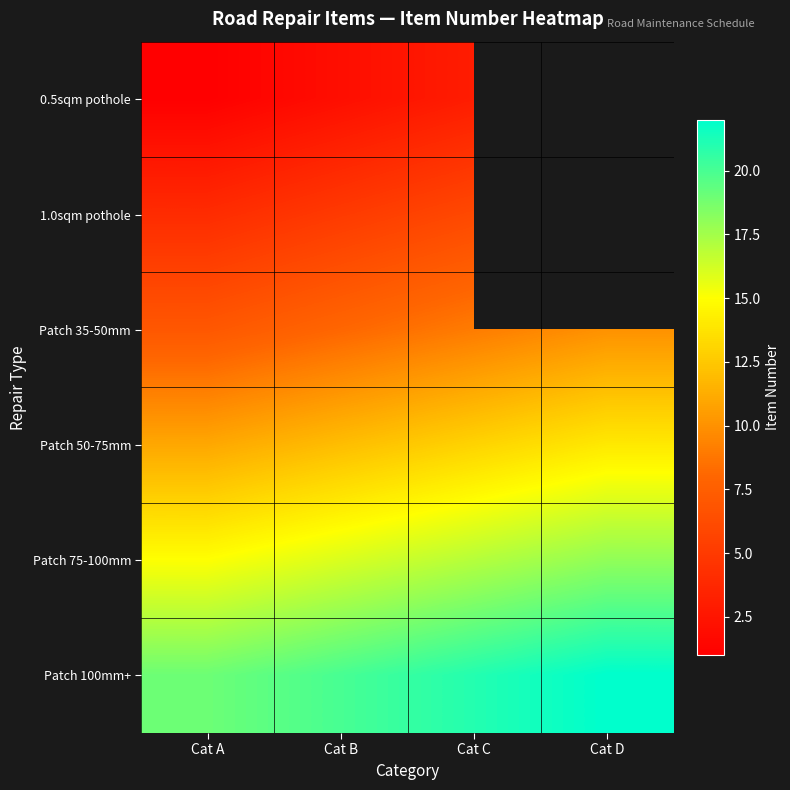

True or false: Patch 100mm+ has a value of 6.0 at Cat B.

False